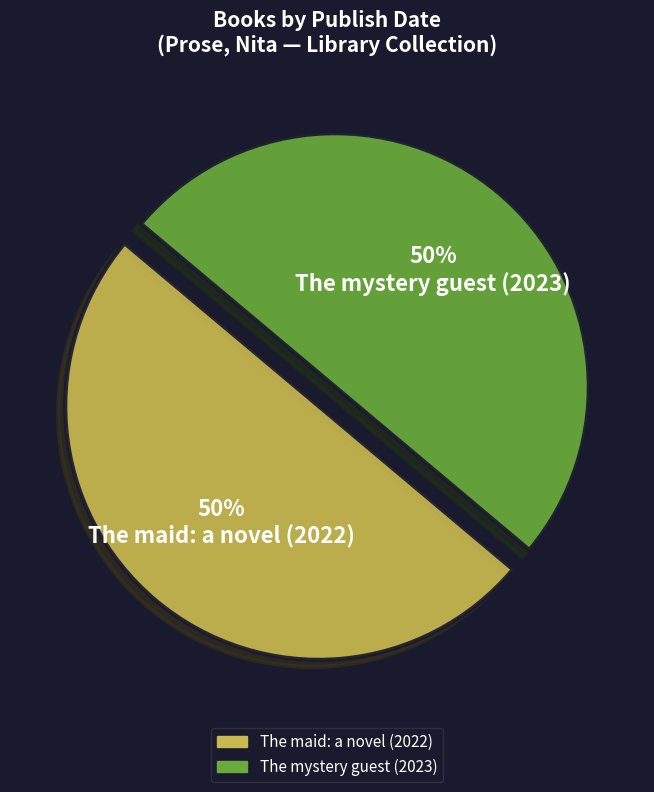

The The mystery guest (2023) slice represents 35% of the pie. True or false?

False